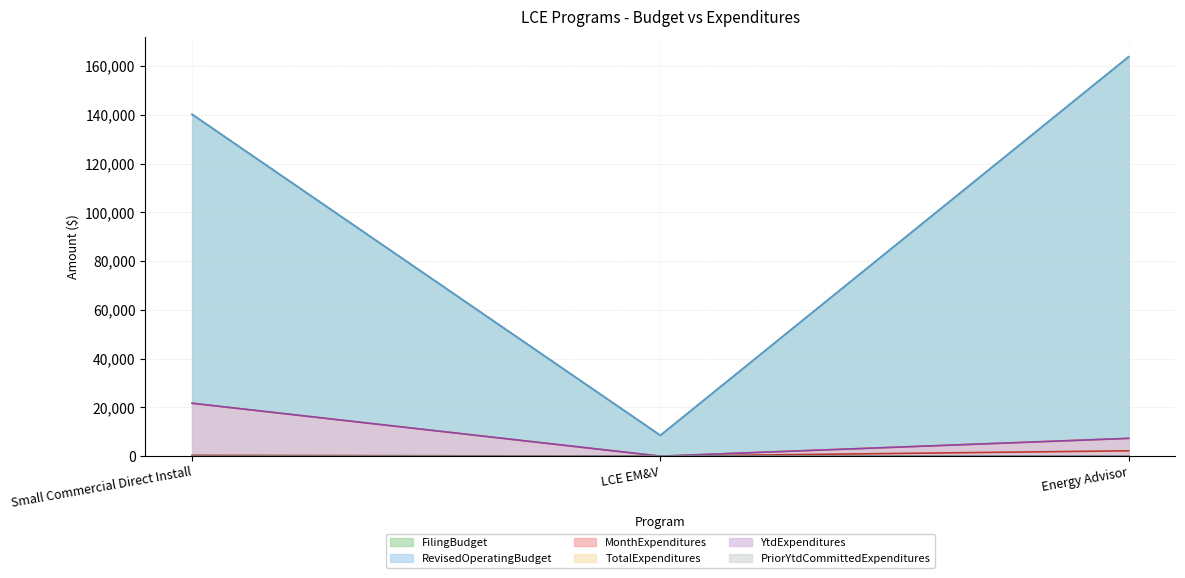

Is it true that RevisedOperatingBudget equals 3467 at LCE EM&V?

False